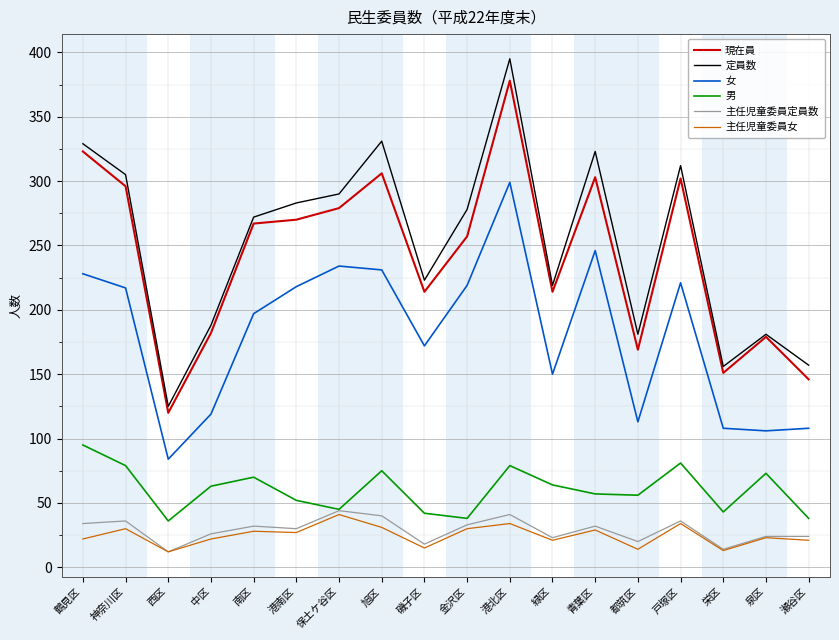

True or false: 定員数 and 女 intersect in this chart.

False